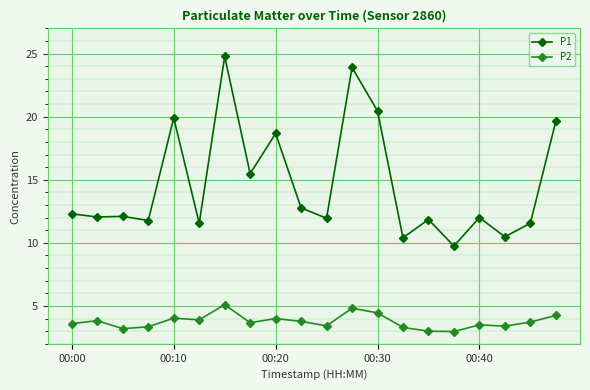

Which series has the largest total across all categories?

P1